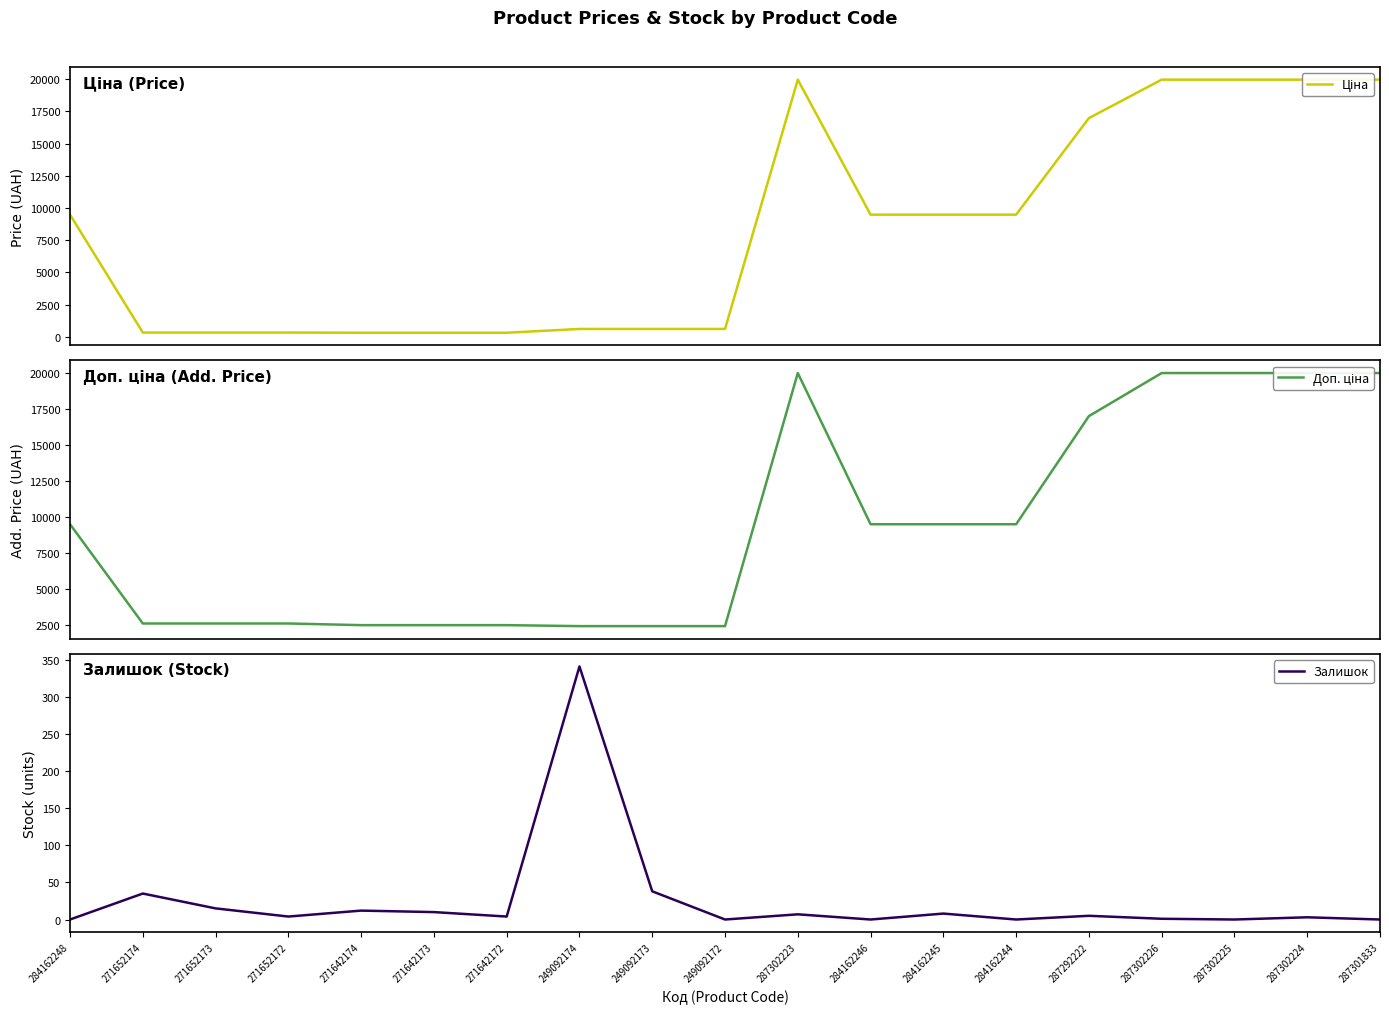

Is it true that Залишок equals 0.0 at 249092172?

True